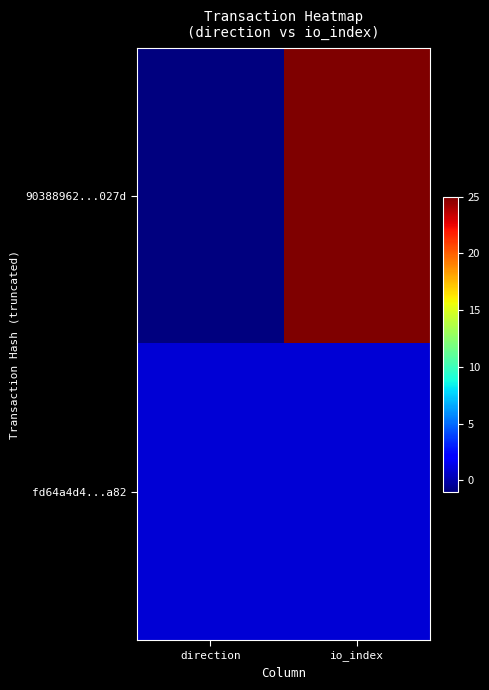

At which category is the sum across all series the highest?

io_index